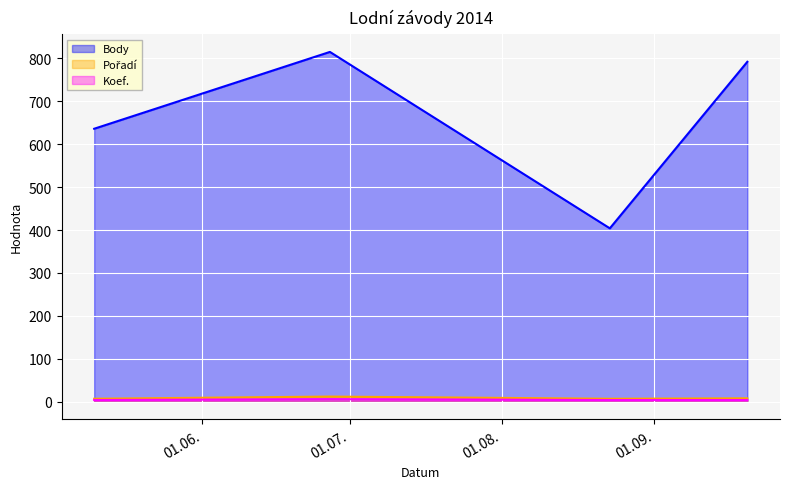

True or false: Body has more than 1 points higher than both neighbors.

False